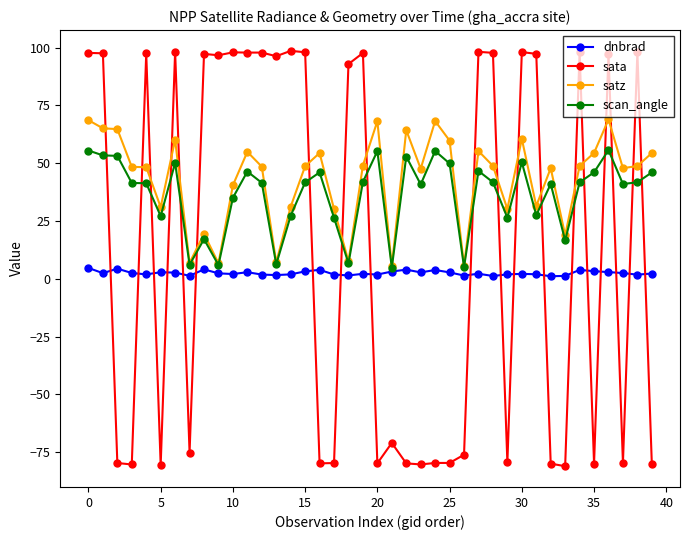

How many times do sata and dnbrad cross each other?

19